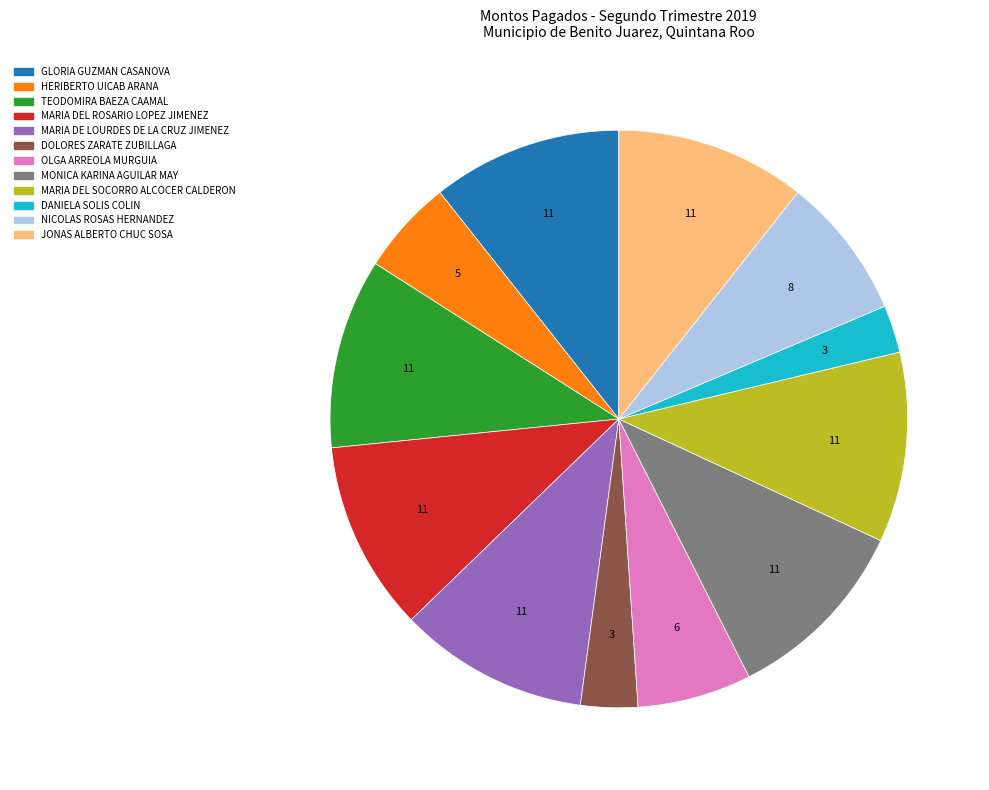

Does any single category account for the majority?

No